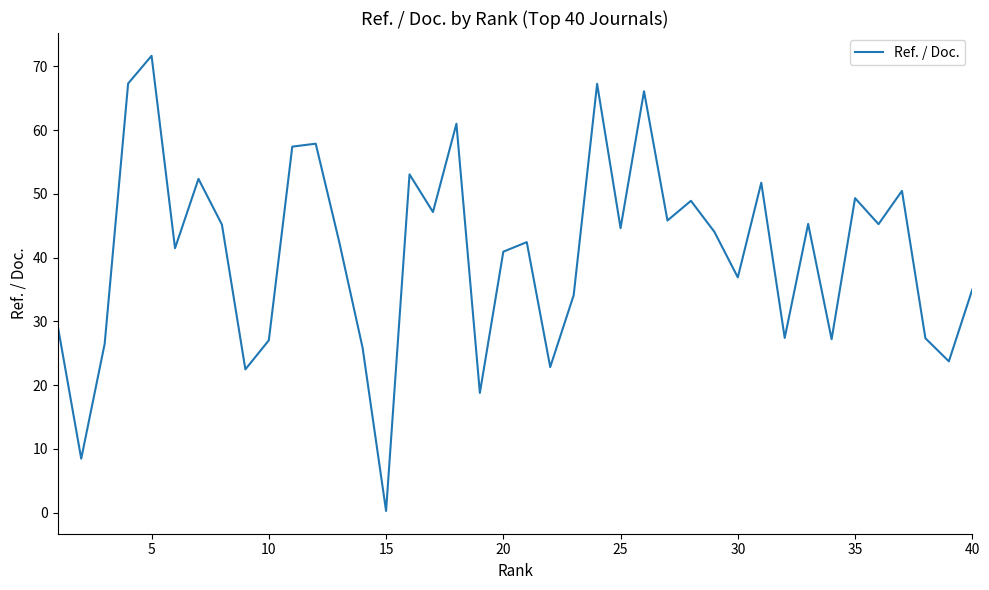

What is the greatest value displayed?

71.7